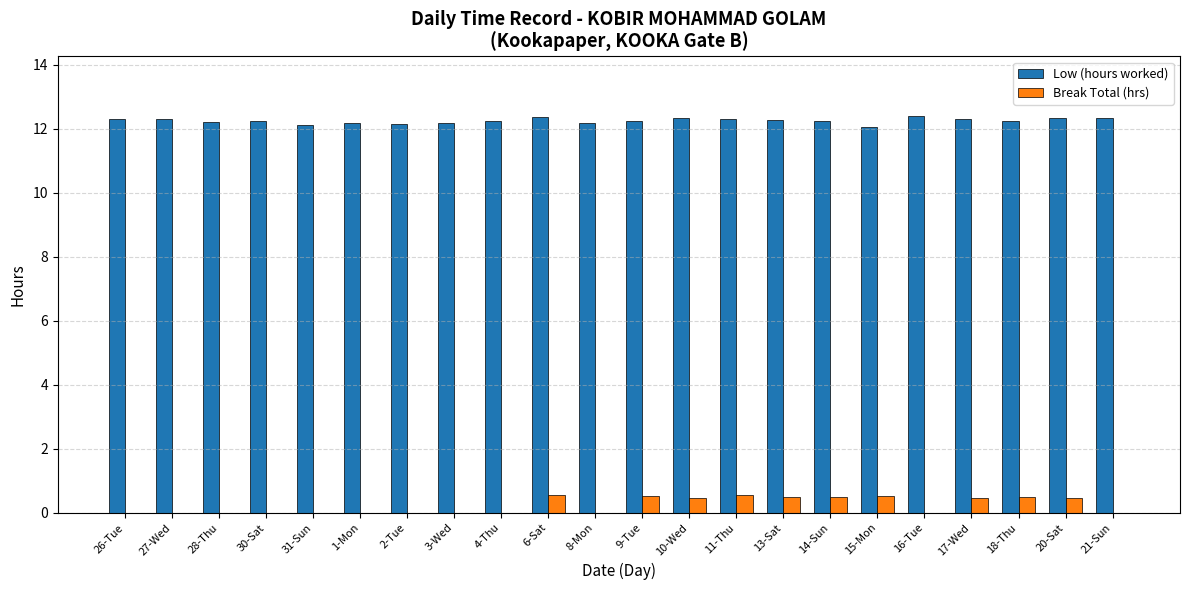

Is the value of Low (hours worked) at 27-Wed greater than the value of Break Total (hrs) at 18-Thu?

Yes